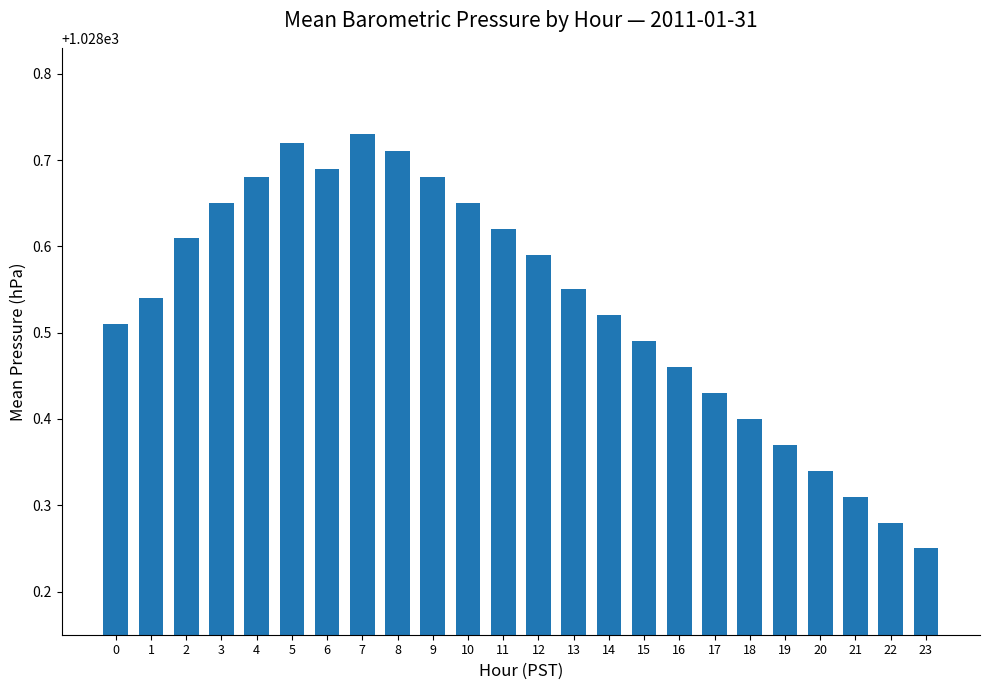

The value at 10 is 270.2. True or false?

False